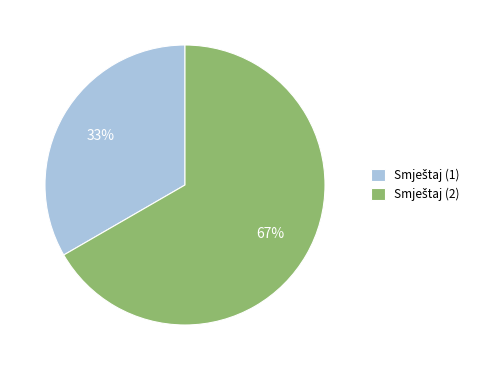

How many slices are in this pie chart?

2